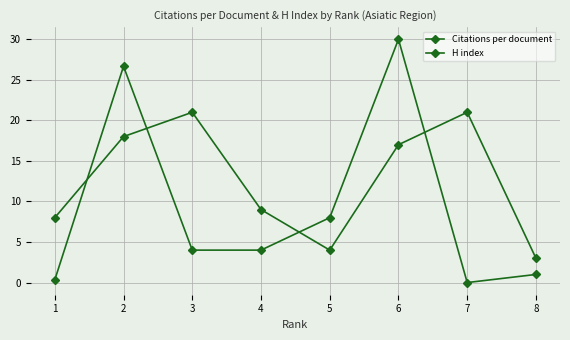

How many distinct data groups are displayed?

2